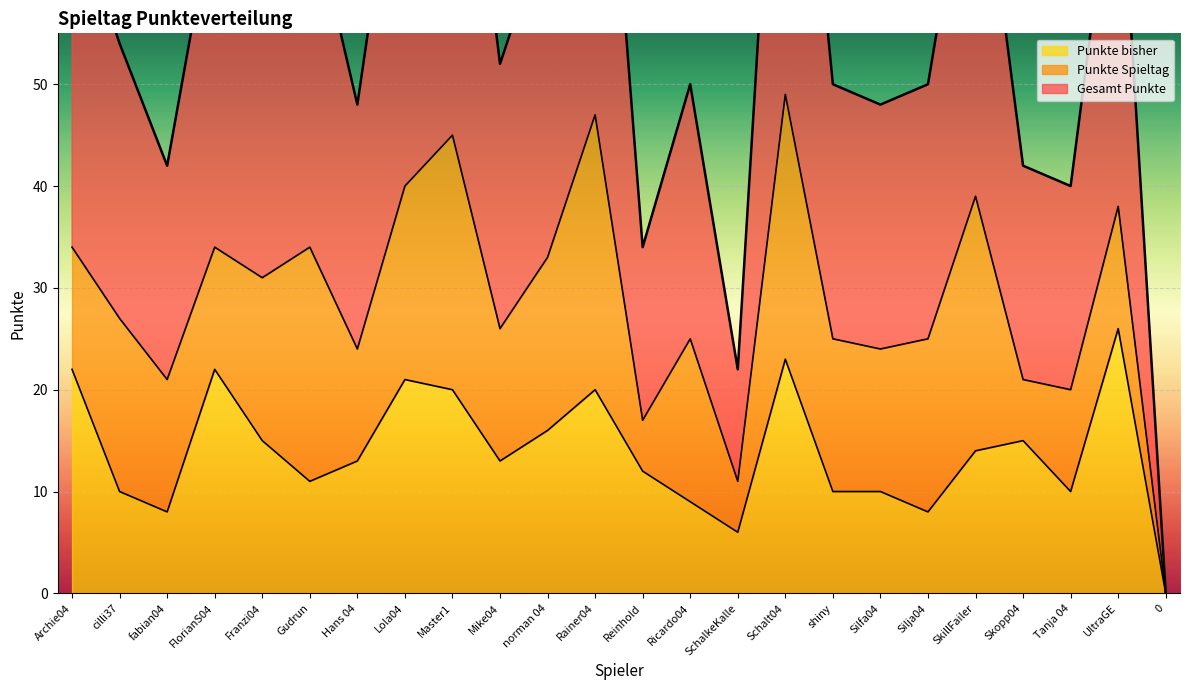

What is the difference between the maximum and minimum values in the Gesamt Punkte series?

49